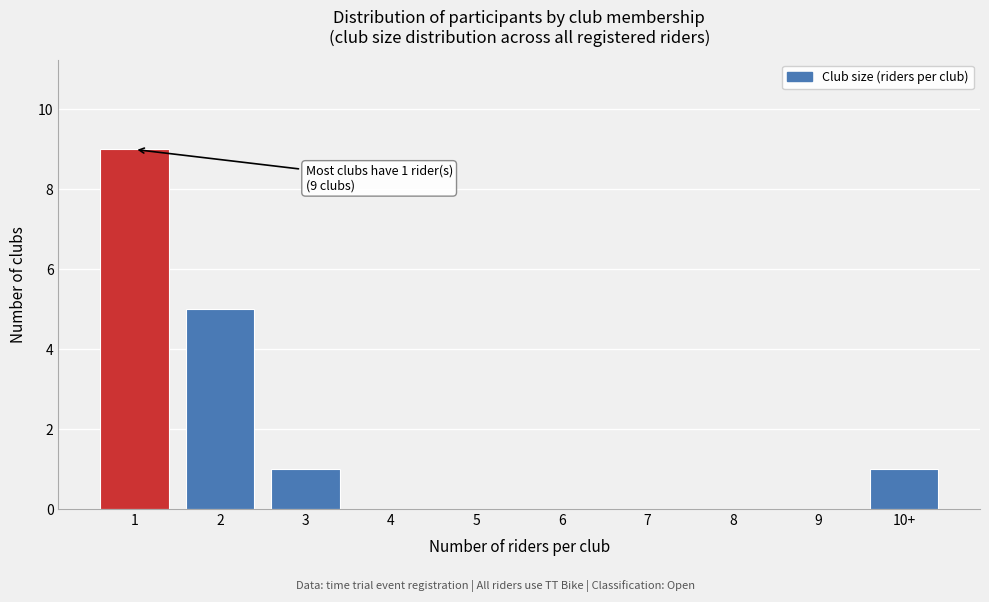

Reading left to right, extract all data points from this chart.

1=9	2=5	3=1	4=0	5=0	6=0	7=0	8=0	9=0	10+=1